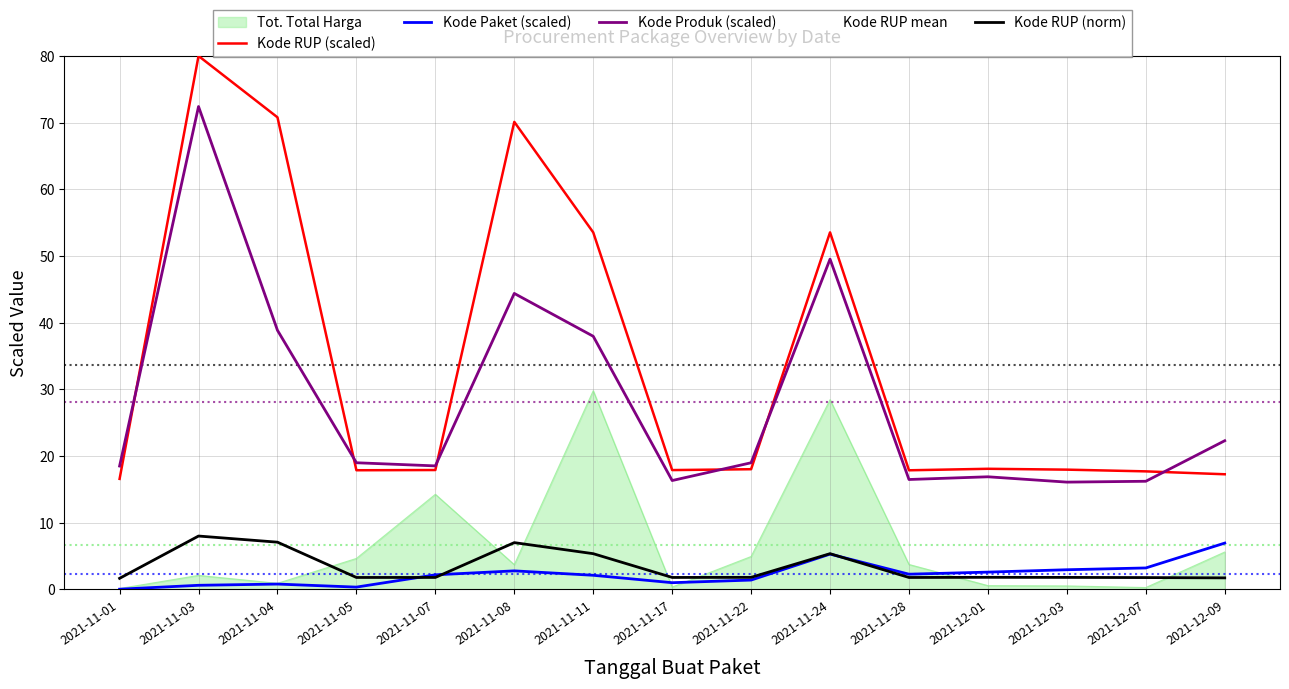

The value of Kode Produk (scaled) at 2021-11-01 is 18.5. True or false?

True